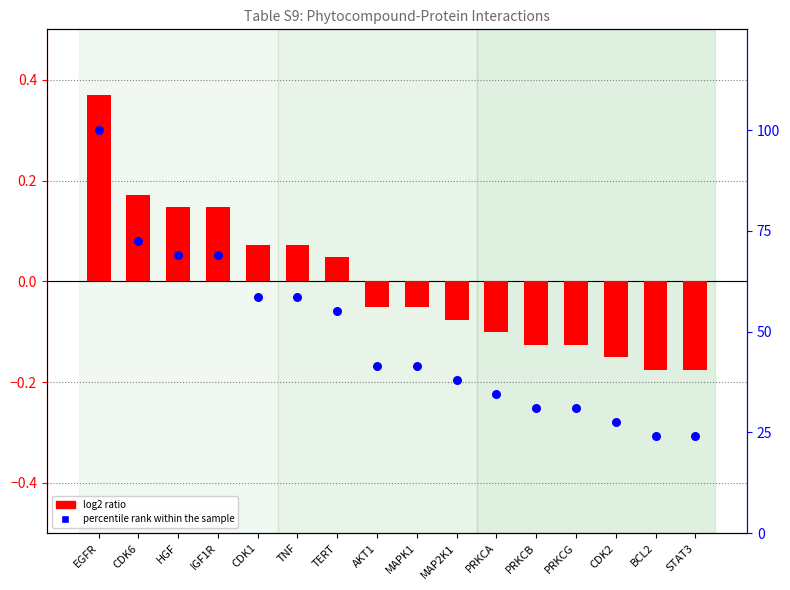

Is the value of percentile rank within the sample at CDK6 greater than the value of log2 ratio at CDK1?

Yes